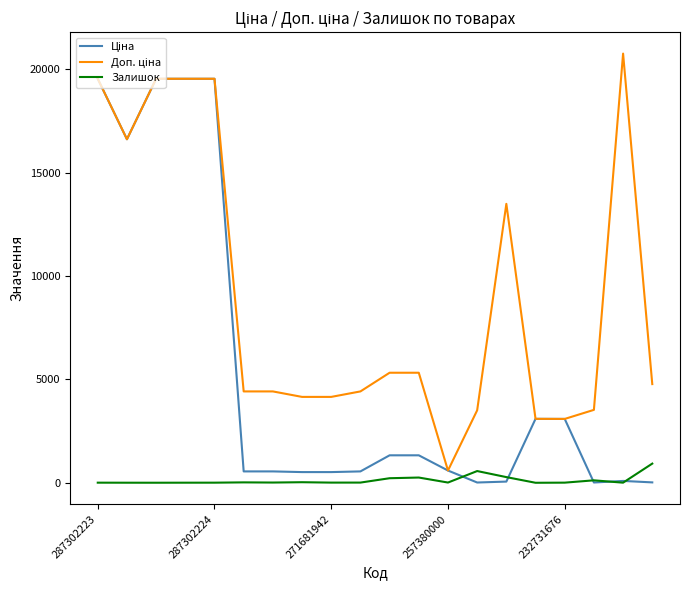

What is the greatest value displayed?

20760.8